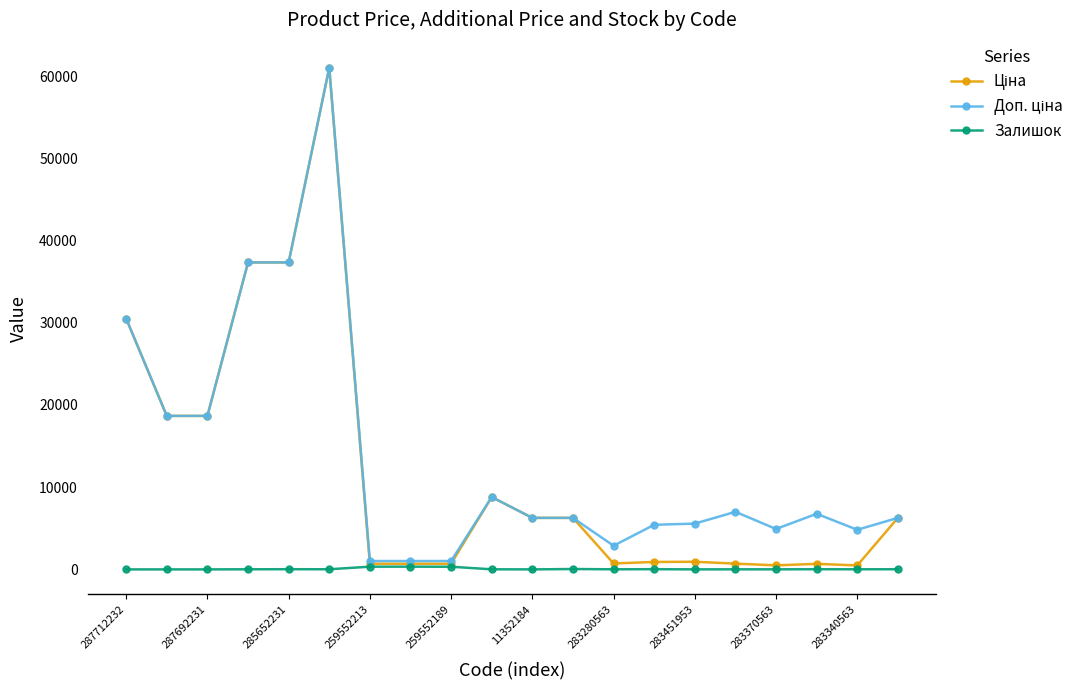

True or false: Залишок has more than 0 interior local peaks.

True